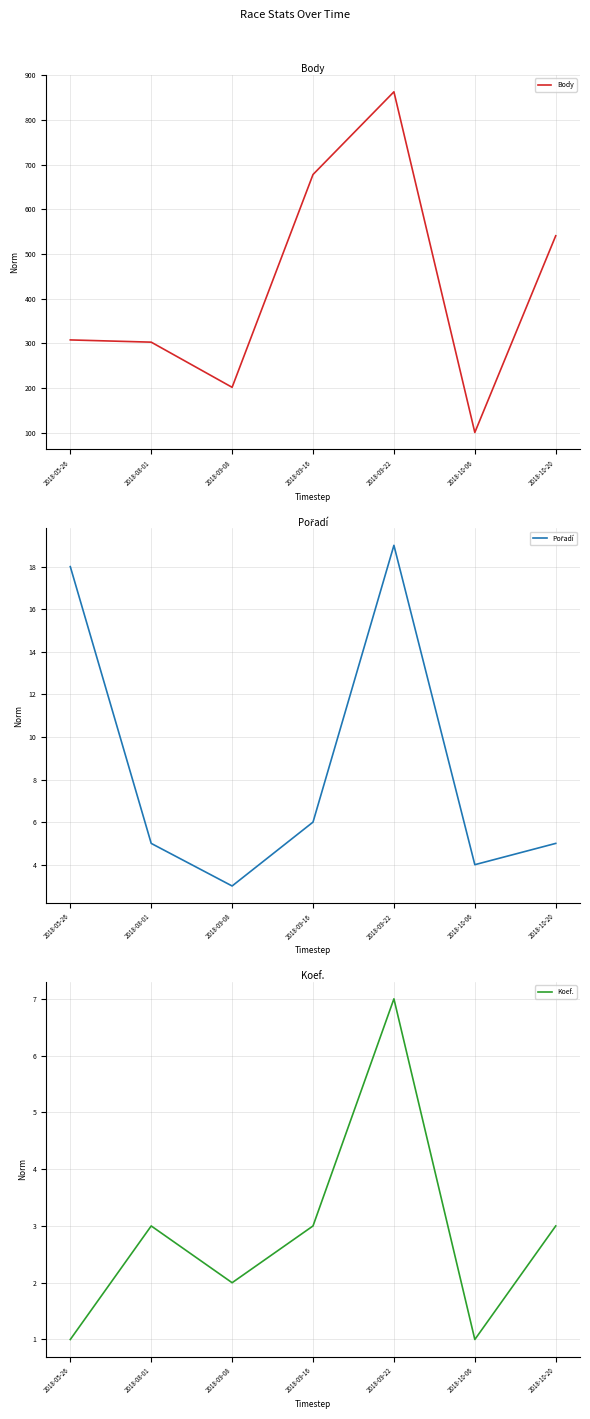

What is the greatest value displayed?

863